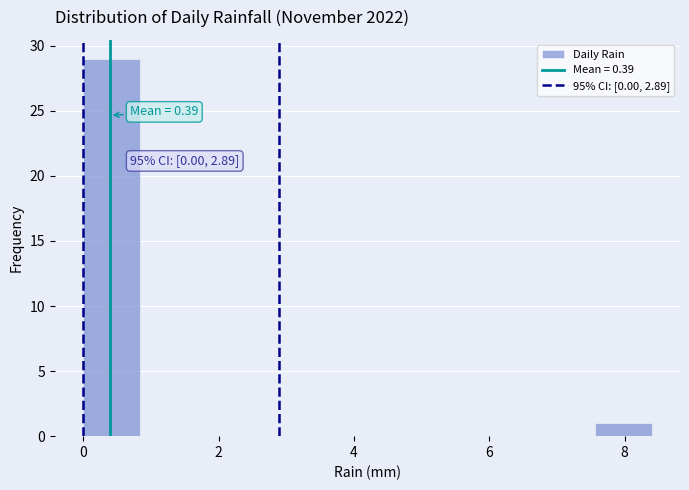

Over which range of the x-axis is the bar tallest?

0.00 to 0.84